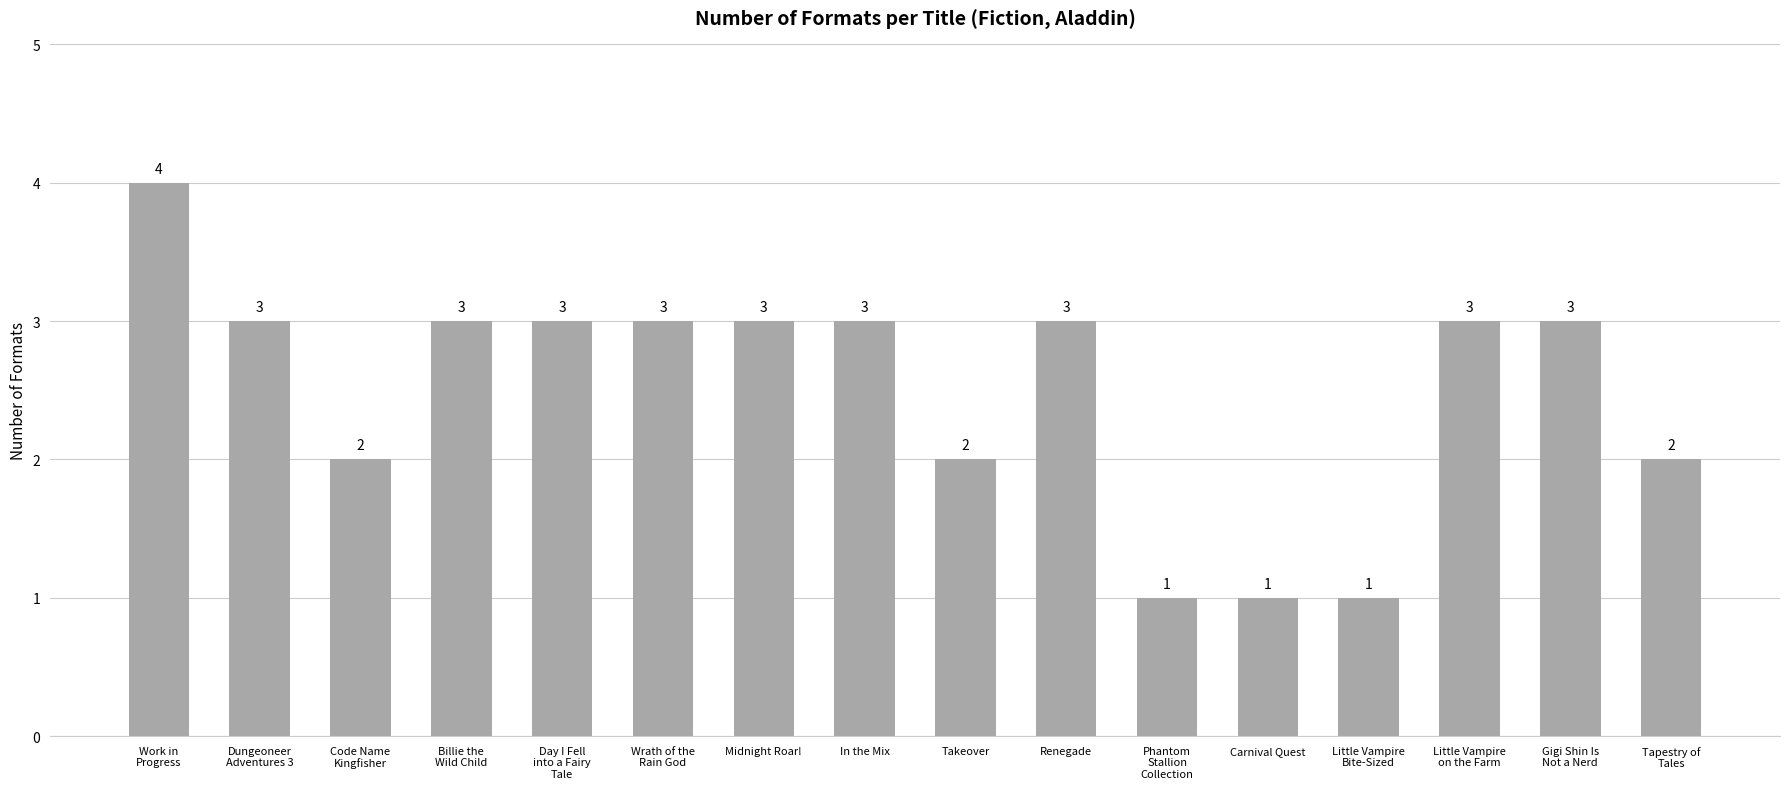

What is the ratio of the value at Little Vampire
Bite-Sized to the value at Little Vampire
on the Farm?

0.3